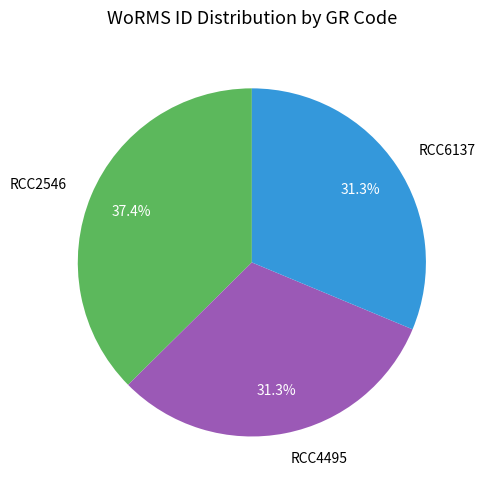

Is there a majority slice in this chart?

No